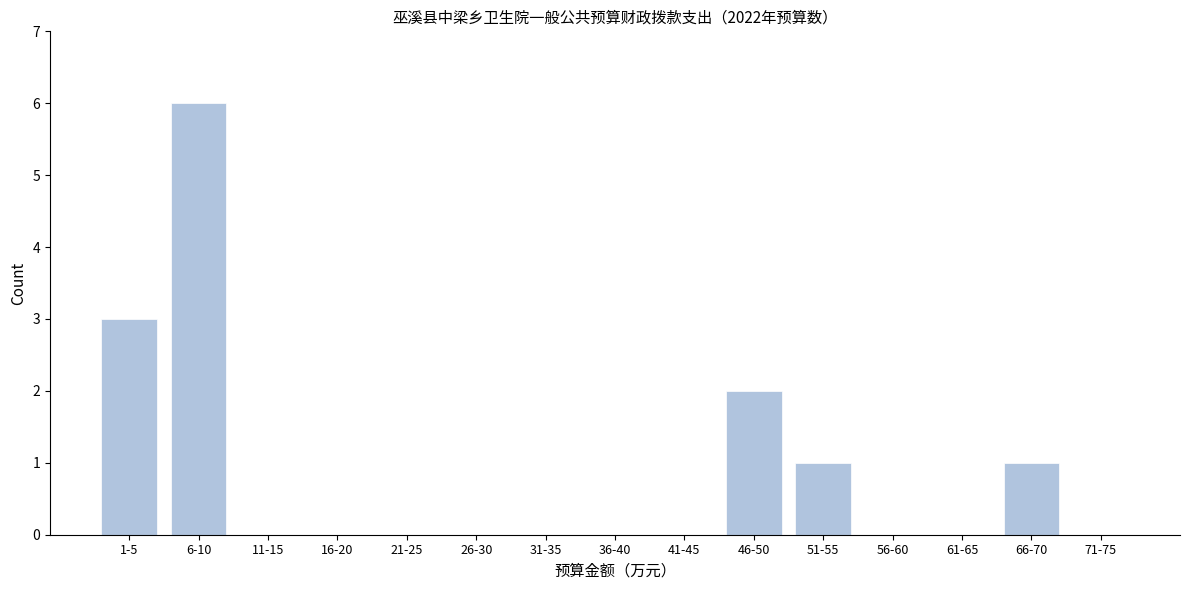

Reading left to right, extract all data points from this chart.

1-5=3	6-10=6	11-15=0	16-20=0	21-25=0	26-30=0	31-35=0	36-40=0	41-45=0	46-50=2	51-55=1	56-60=0	61-65=0	66-70=1	71-75=0